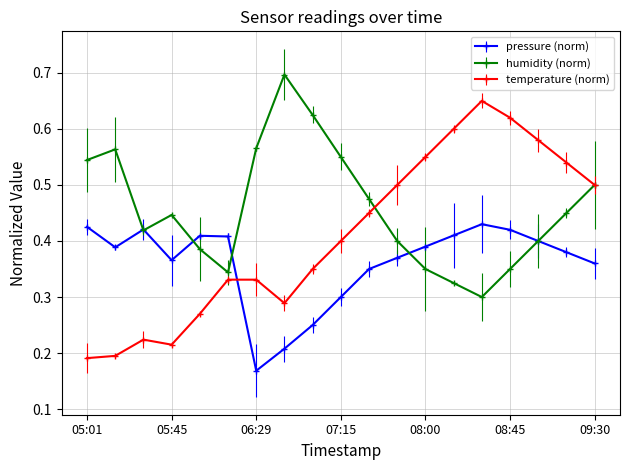

How many pressure (norm) values are between 0 and 1?

19